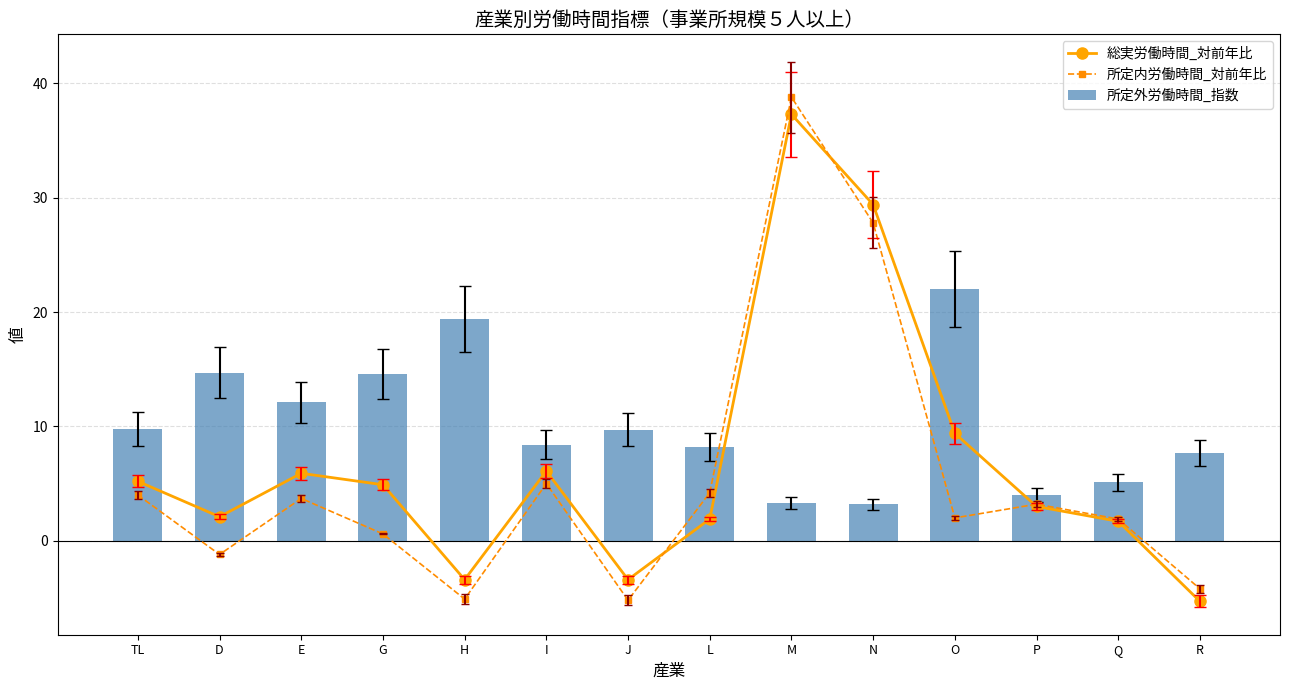

True or false: 総実労働時間_対前年比 has a value of 19.0 at M.

False